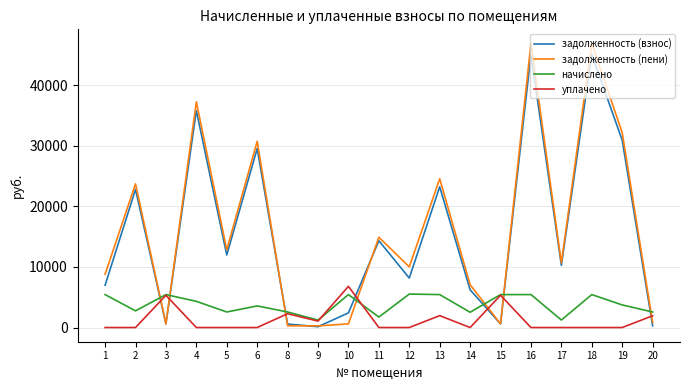

Which series ends up on top after the final intersection of уплачено and задолженность (взнос)?

уплачено